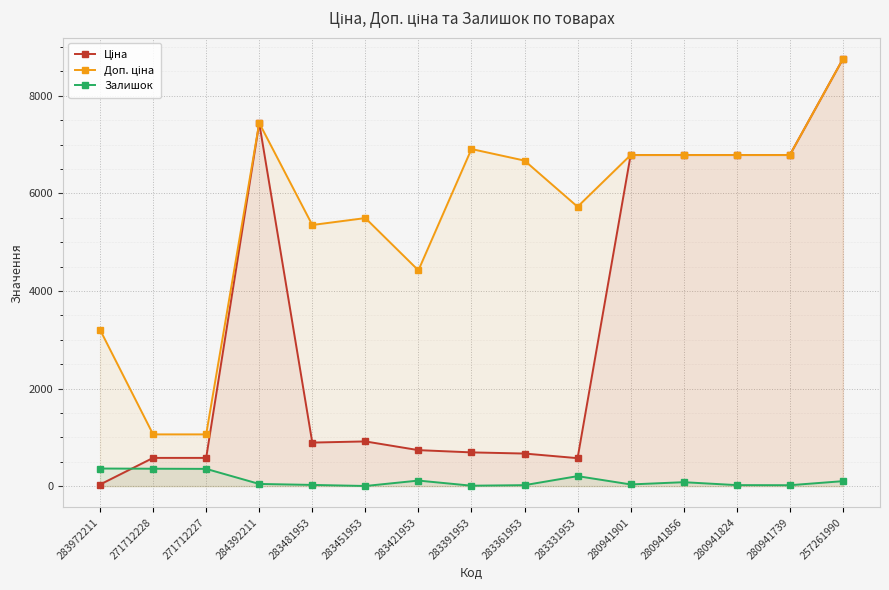

What is the sum of the Доп. ціна values at 283331953 and 283481953?

11080.1